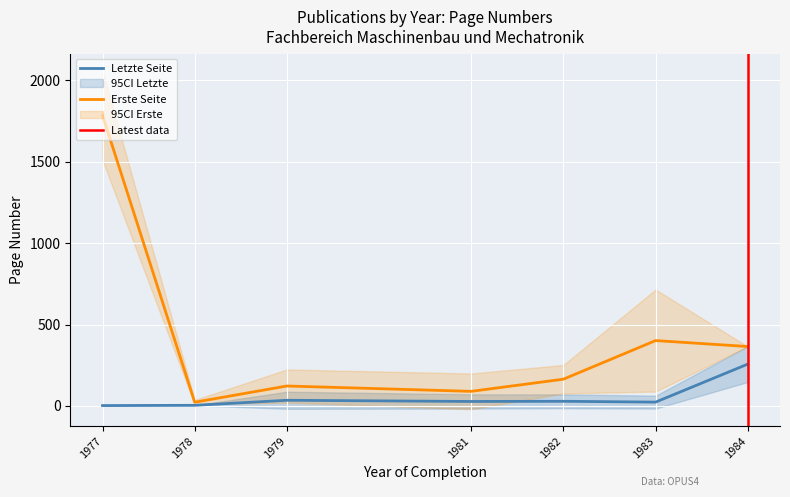

Where is the first local minimum for Erste Seite?

1978